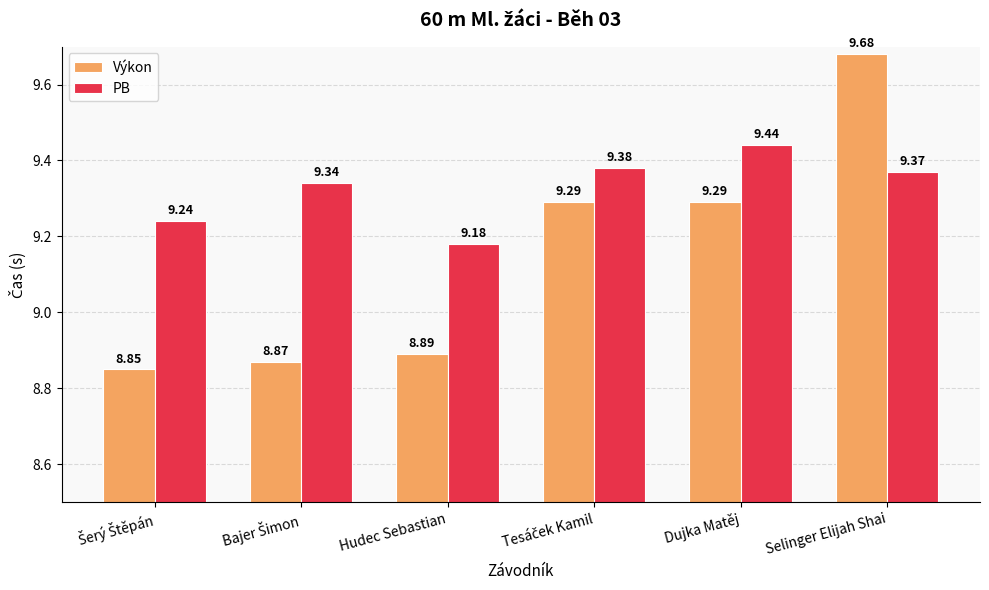

What is the value of the PB bar at the 4th from the left?

9.4